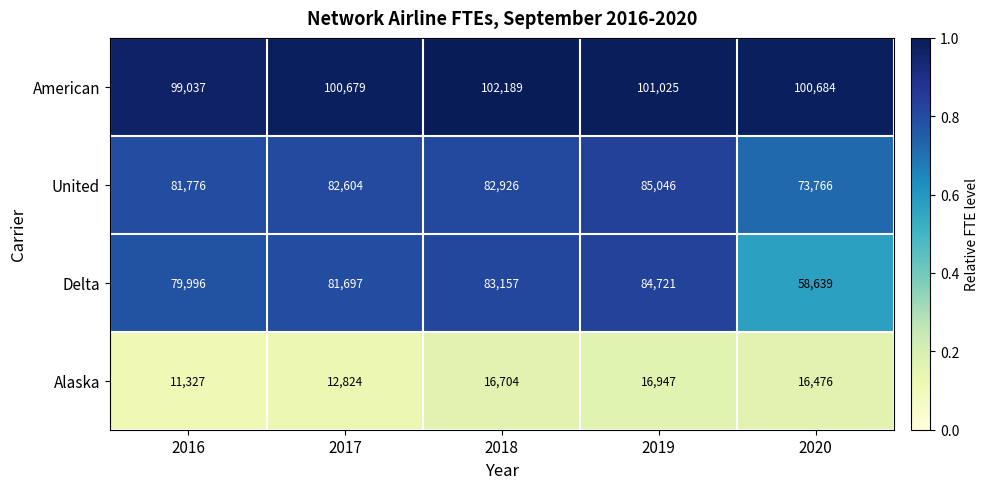

Reading left to right, transcribe all the data shown in this chart.

American: 2016=99037	2017=100679	2018=102189	2019=101025	2020=100684
United: 2016=81776	2017=82604	2018=82926	2019=85046	2020=73766
Delta: 2016=79996	2017=81697	2018=83157	2019=84721	2020=58639
Alaska: 2016=11327	2017=12824	2018=16704	2019=16947	2020=16476